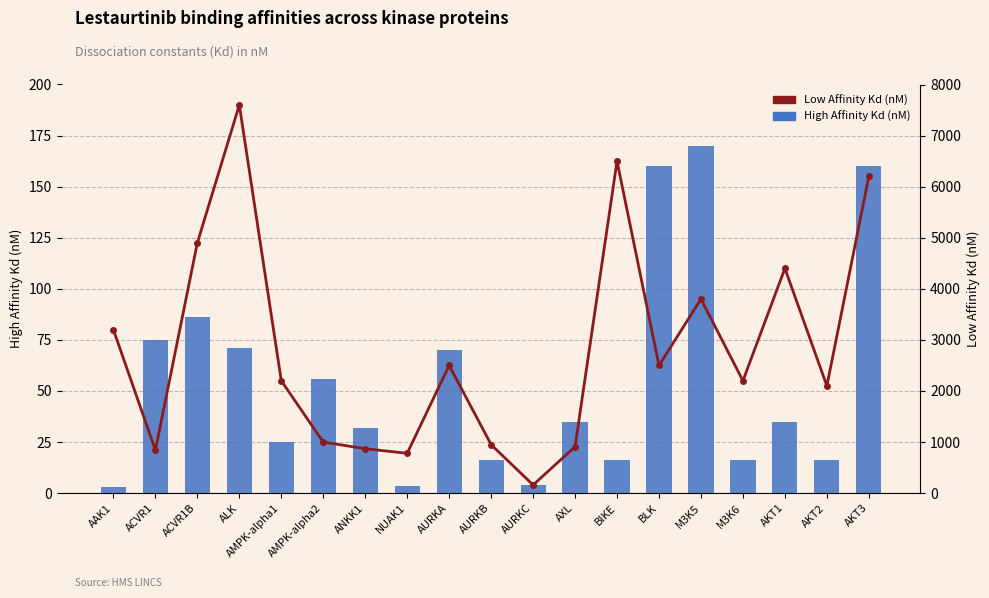

What is the difference between the second highest and second lowest values in the Low Affinity Kd (nM) series?

5720.0